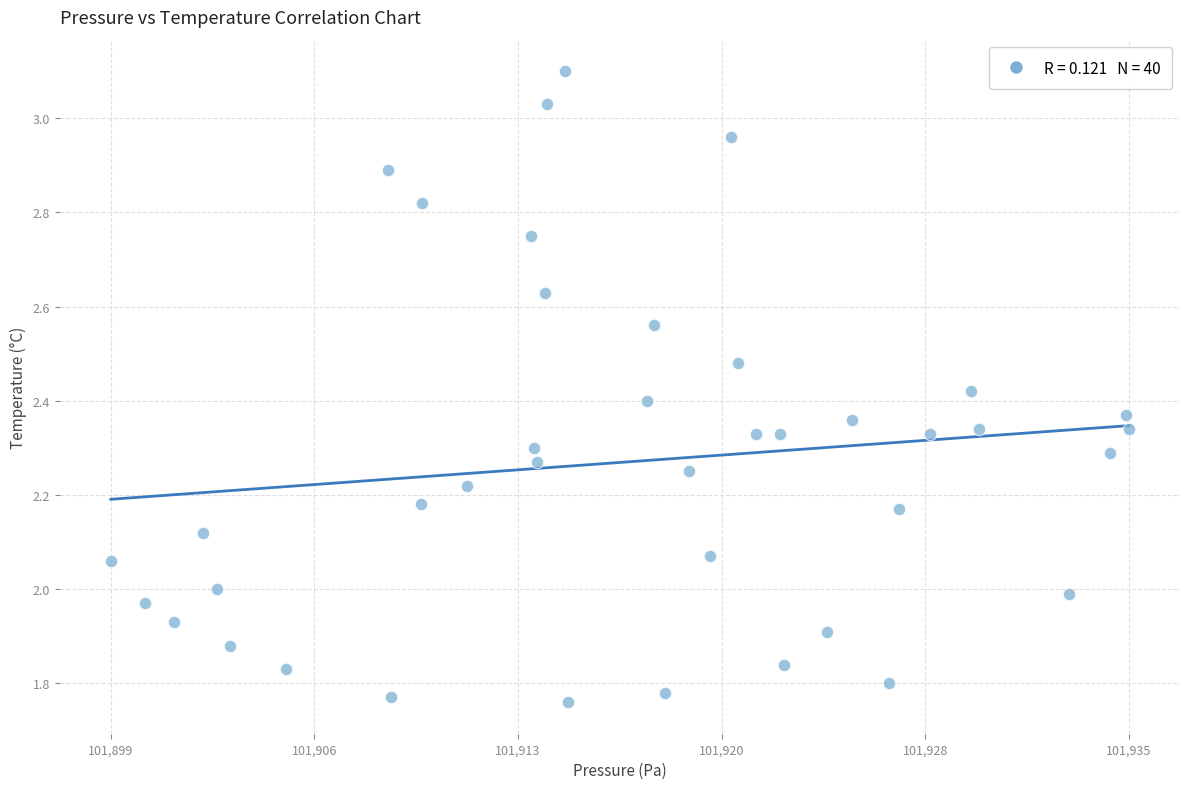

What is the range of Y values (max minus min)?

1.3